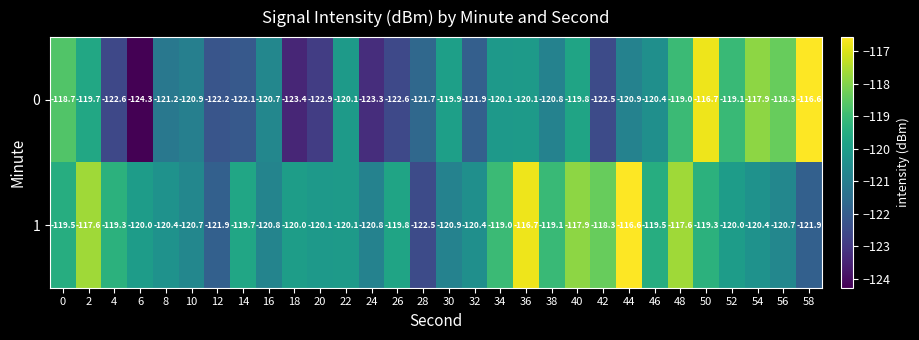

What is the difference between the 0 values at 12 and 10?

1.3